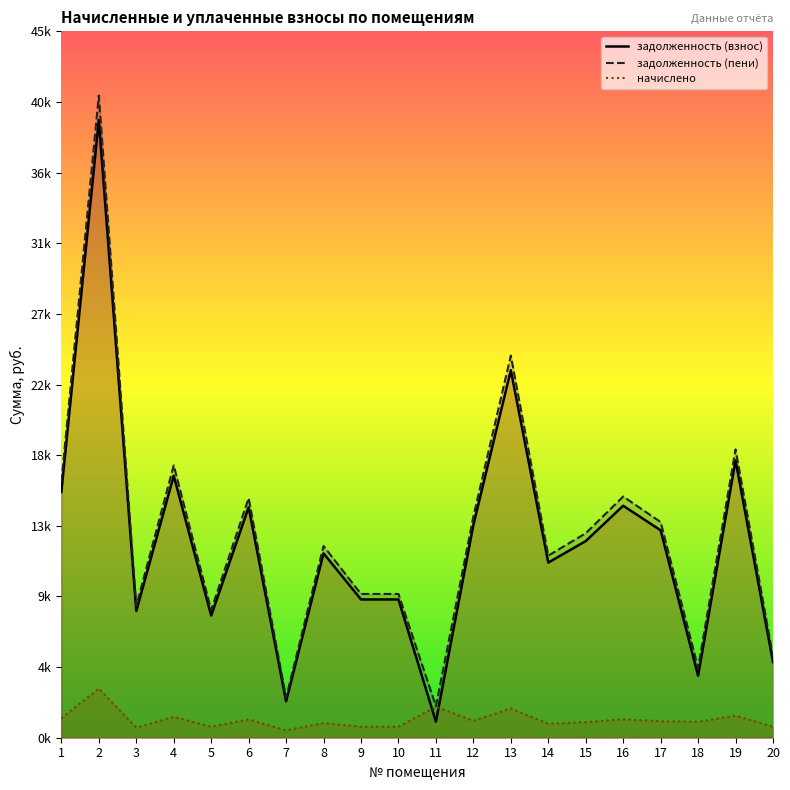

How many interior local peaks does the начислено series have?

8